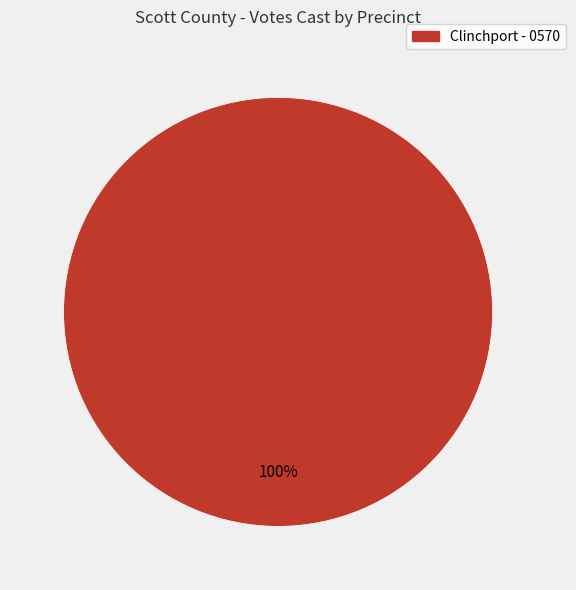

Is there any slice that represents more than half of the pie?

Yes